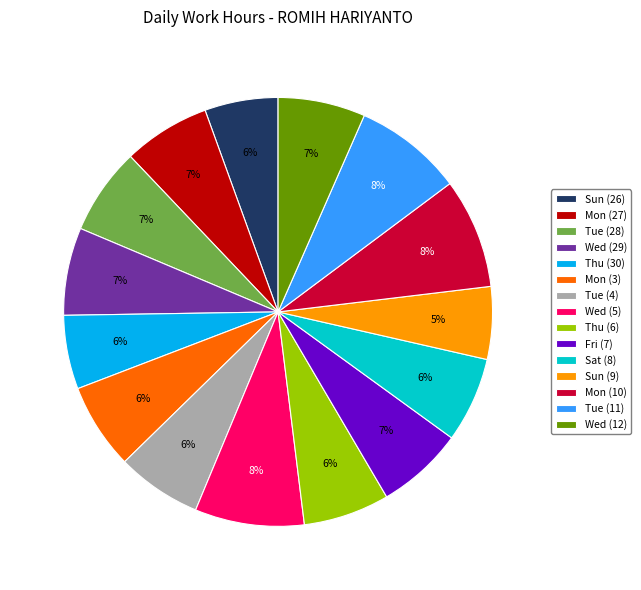

To the nearest percent, what is the difference between the largest and smallest slice percentages?

3%